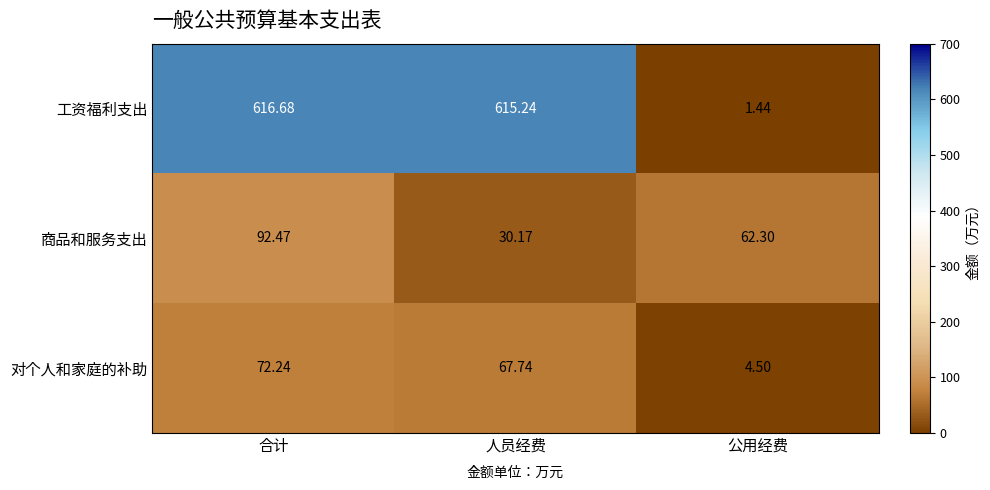

At which label is 商品和服务支出 closest to 61?

公用经费